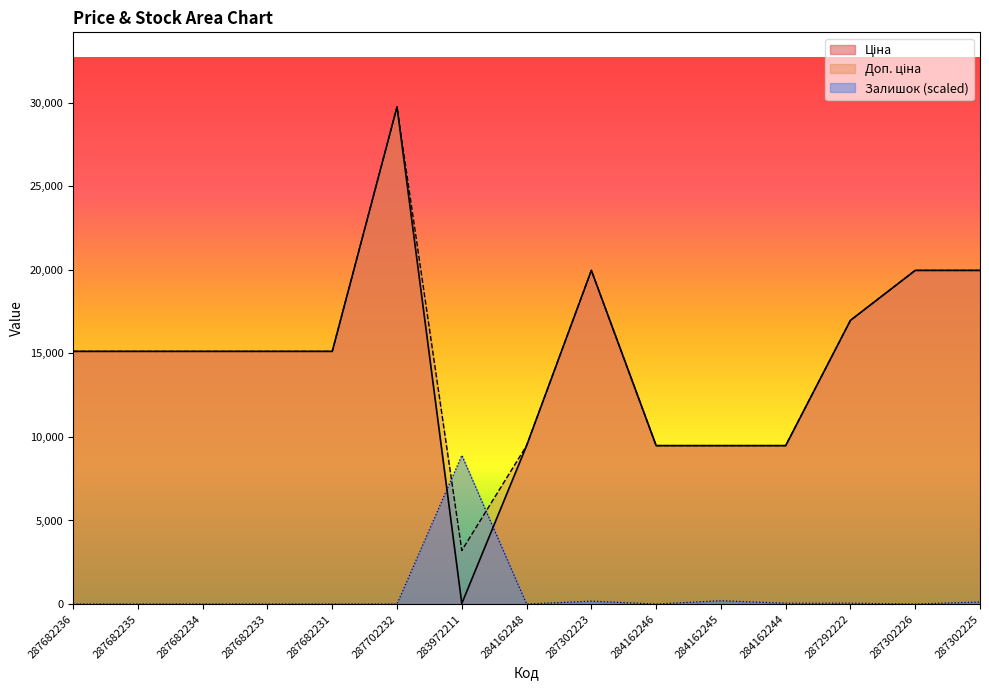

What is the label of the 3rd point from the right?

287292222